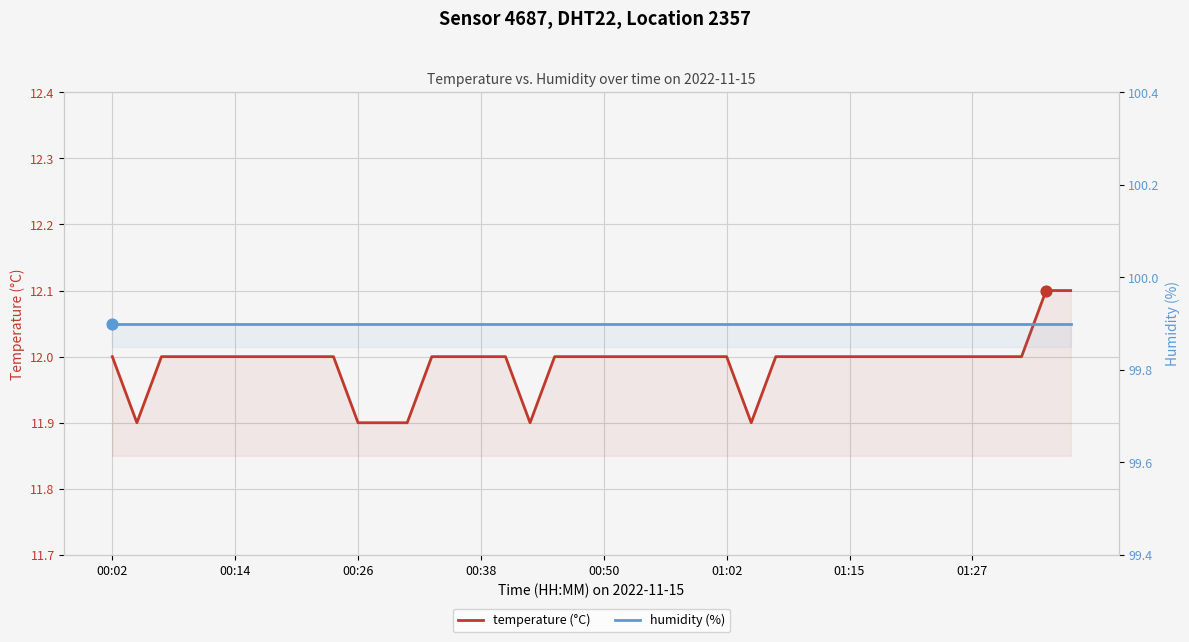

What is the total value across all series at 00:38?

111.9